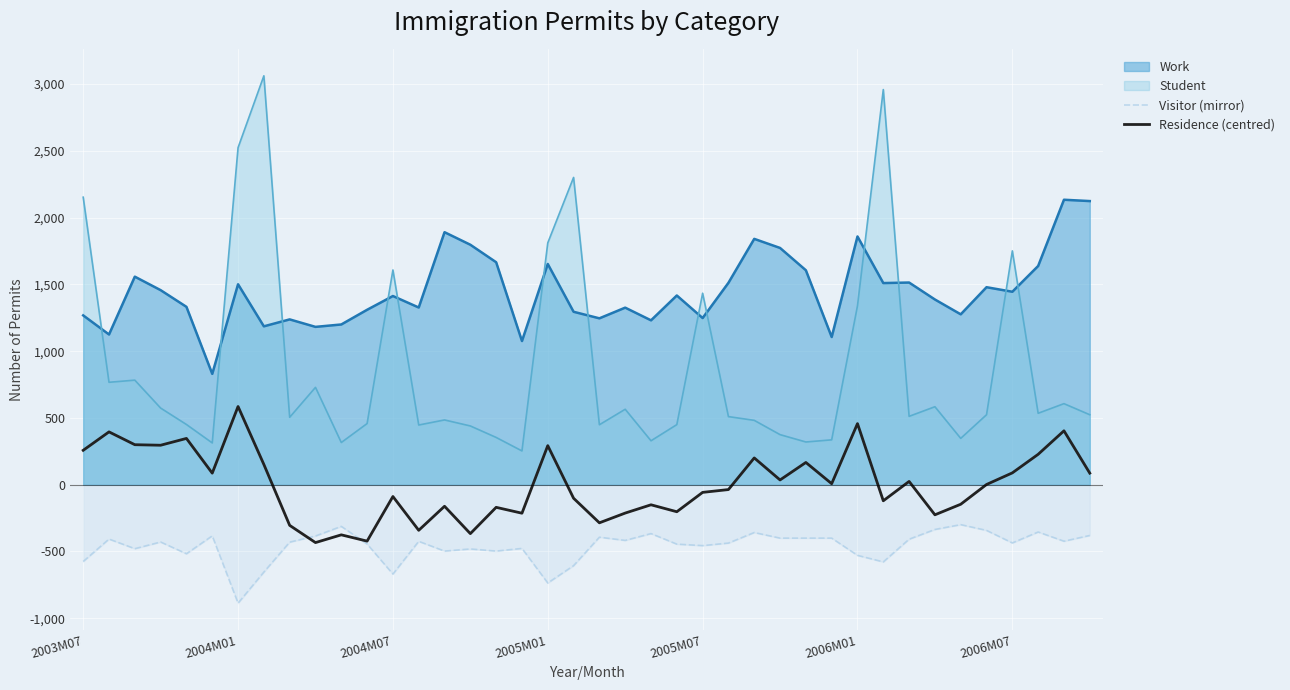

What is the smallest value displayed?

-887.0